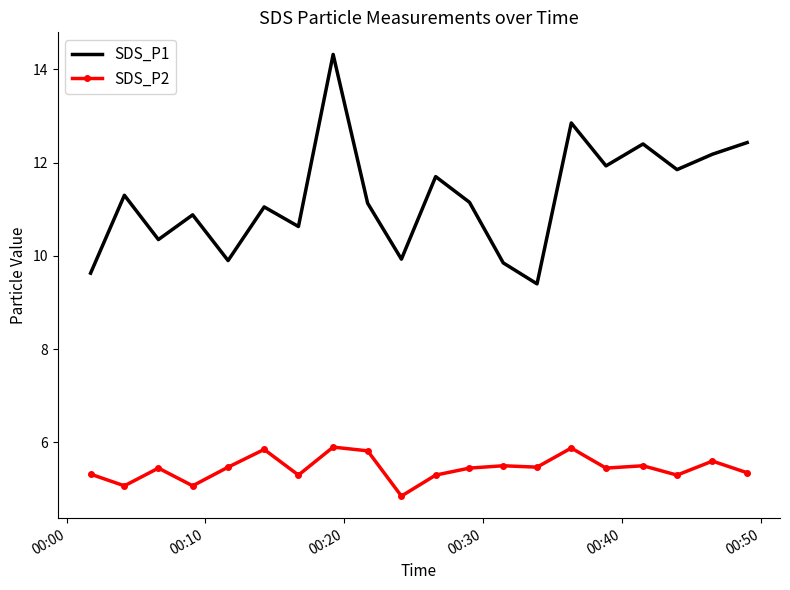

What is the average value of the SDS_P2 series?

5.4